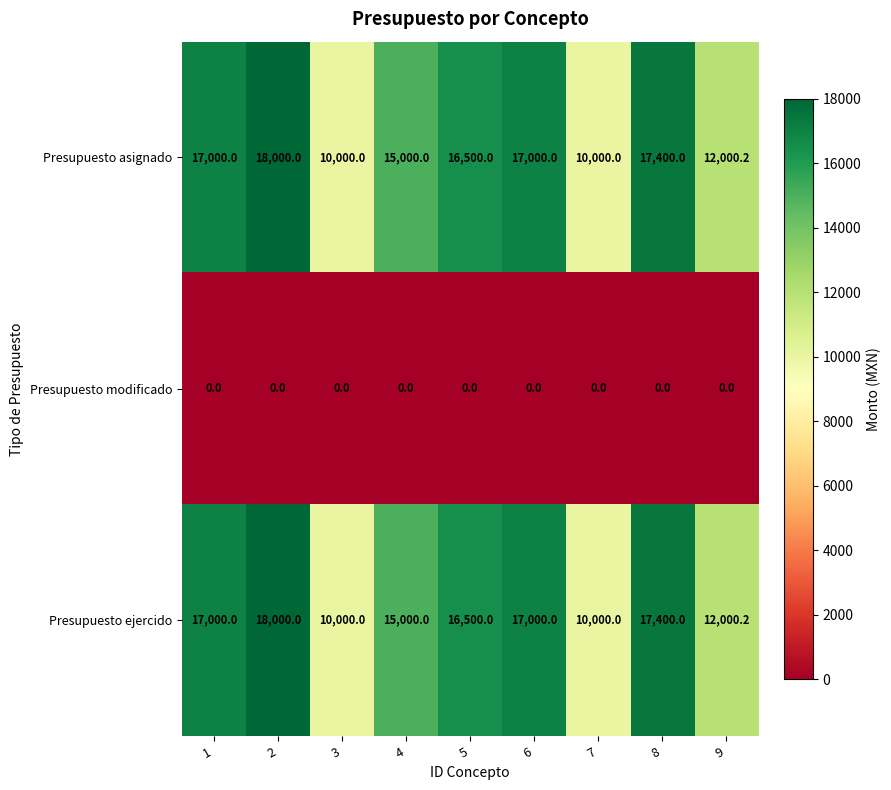

What is the difference between the highest and lowest values at 6?

17000.0